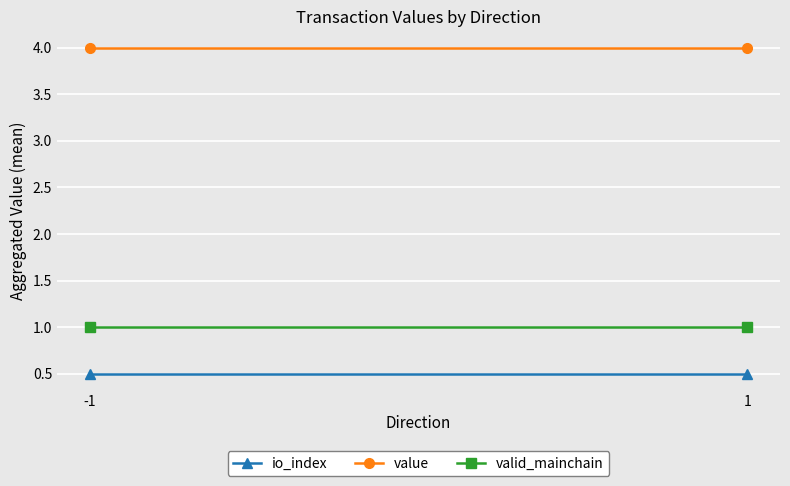

At which label does value reach its peak?

-1